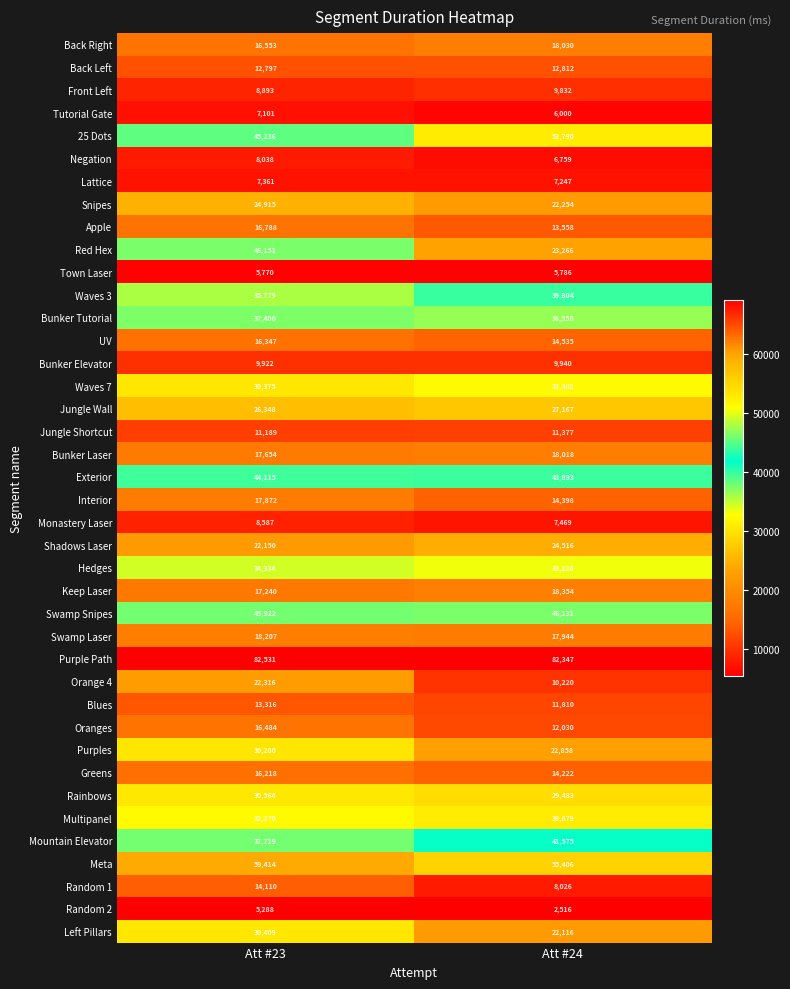

Which category has the highest value in the Negation series?

Att #23